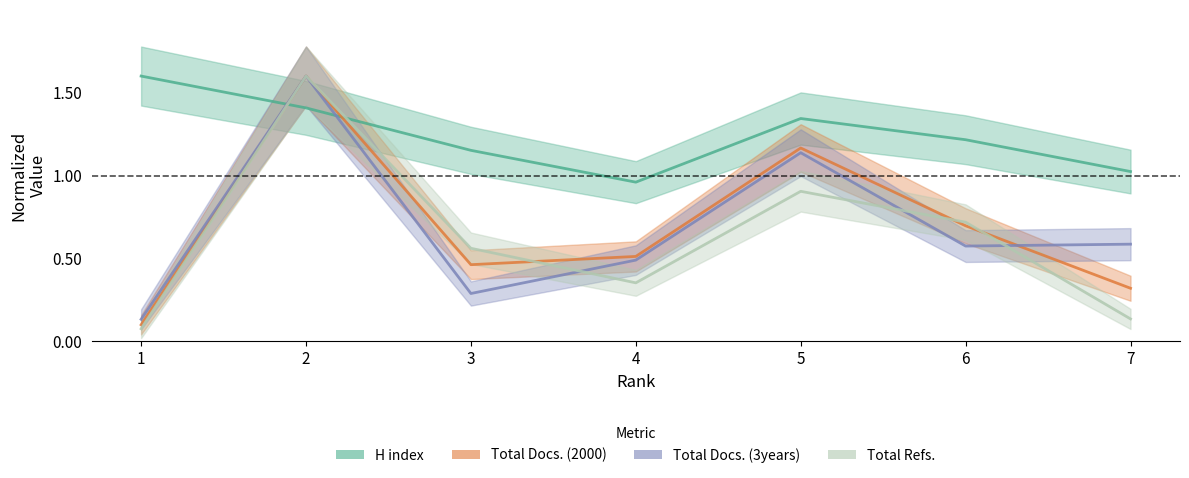

What is the sum of the Total Docs. (3years) values at 4 and 7?

1.1